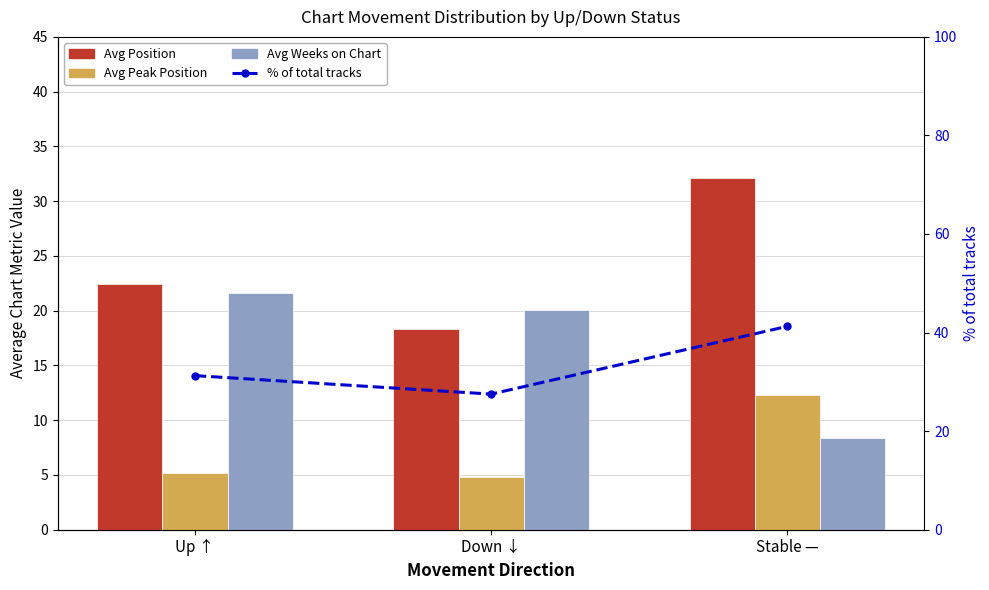

What is the label of the 1st bar from the right?

Stable —